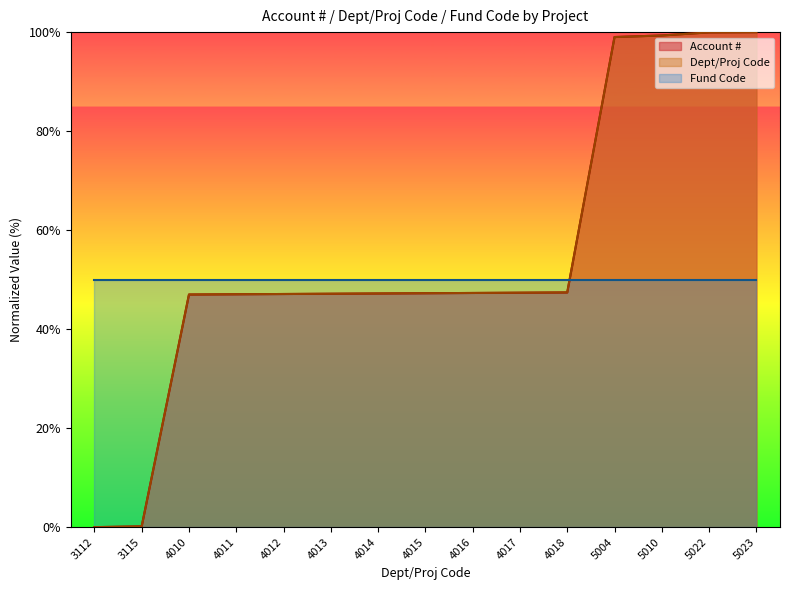

Rank the categories by Account # value from highest to lowest.

5023, 5022, 5010, 5004, 4018, 4017, 4016, 4015, 4014, 4013, 4012, 4011, 4010, 3115, 3112